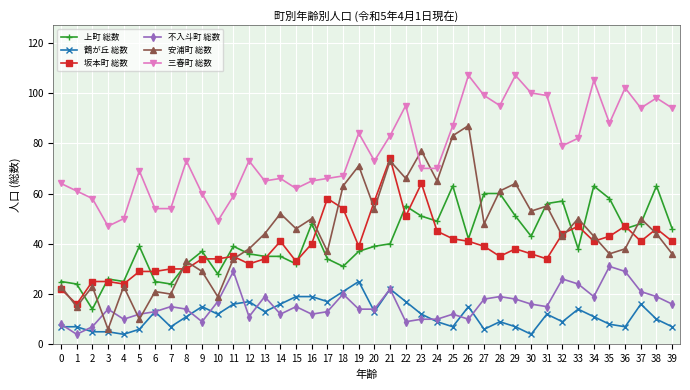

What is the maximum value shown in the chart?

107